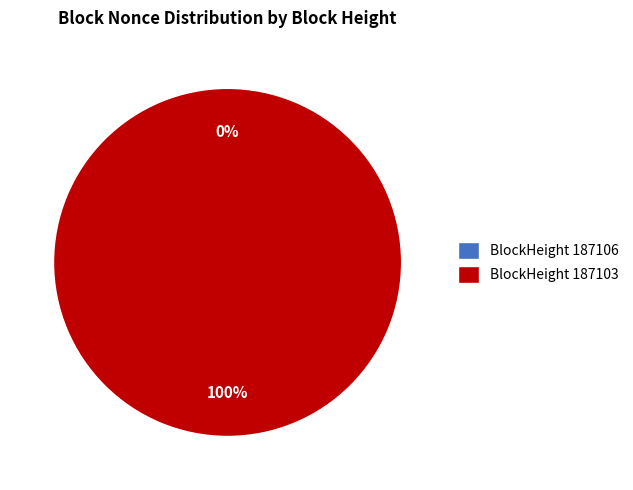

Is it true that 187103 is 100% of the pie?

True